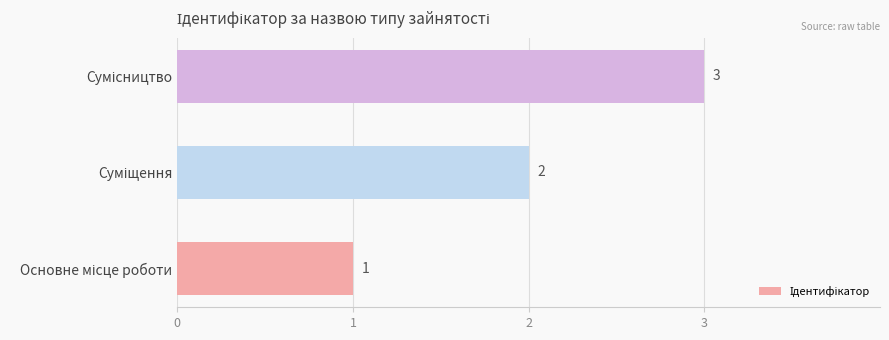

How many series are shown in this chart?

1